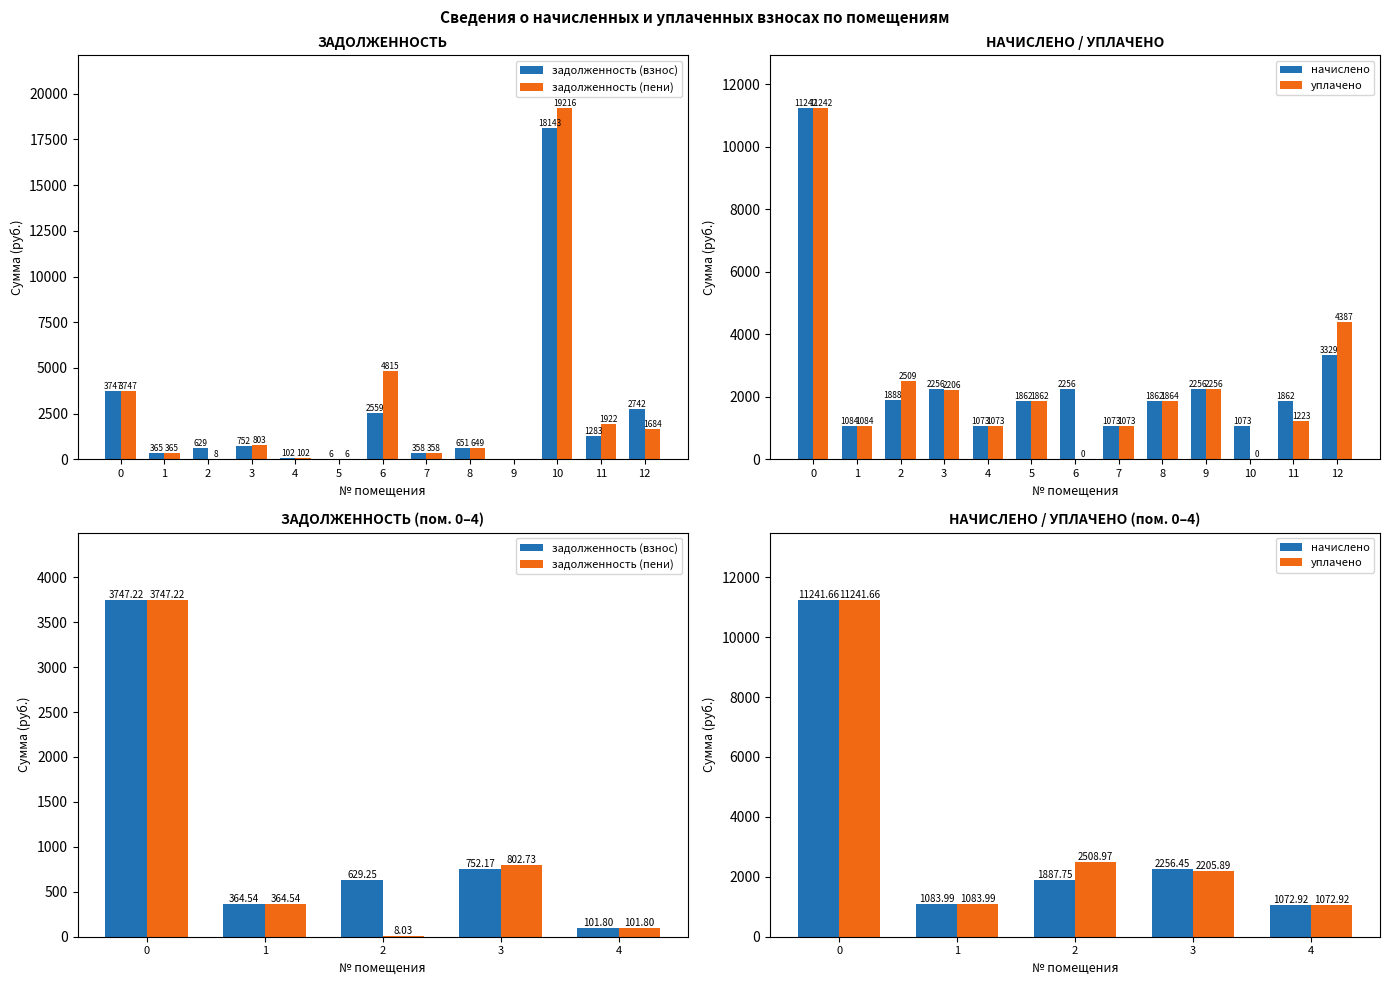

True or false: начислено has a value of 1093.0 at 2.

False